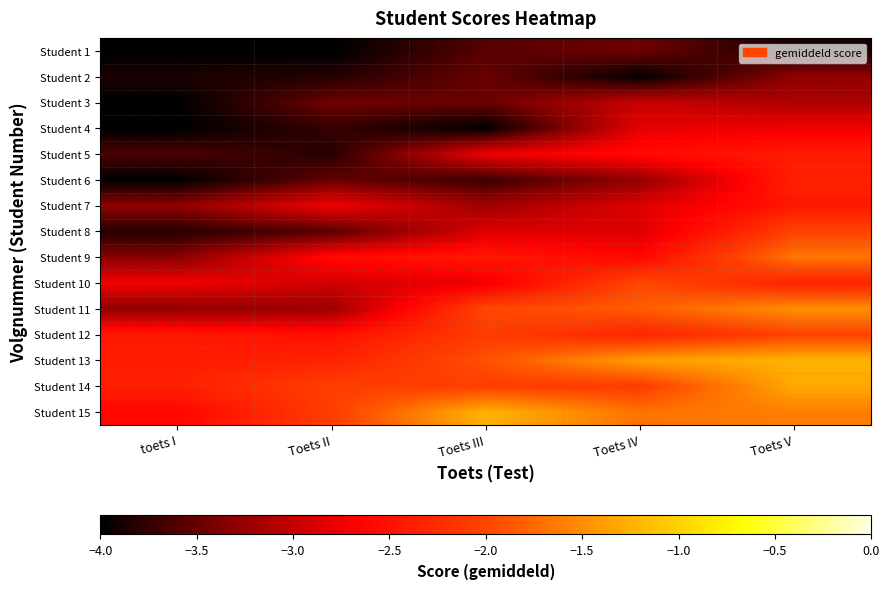

Which series has the largest total across all categories?

Student 15